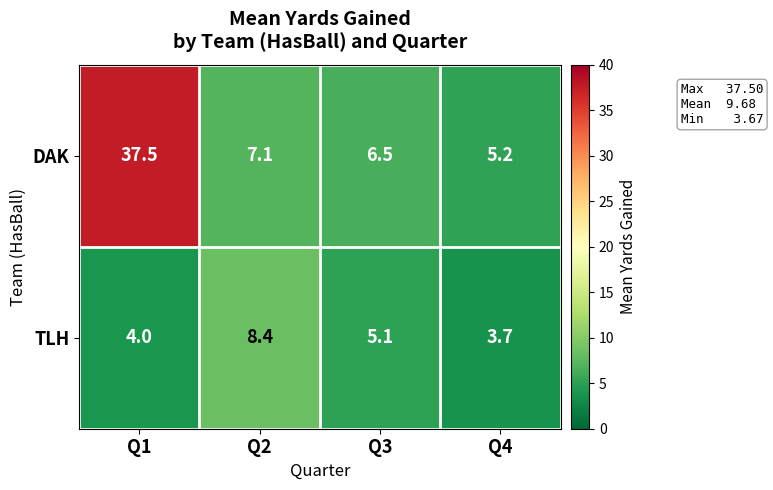

What is the difference between the highest and lowest values at Q3?

1.4